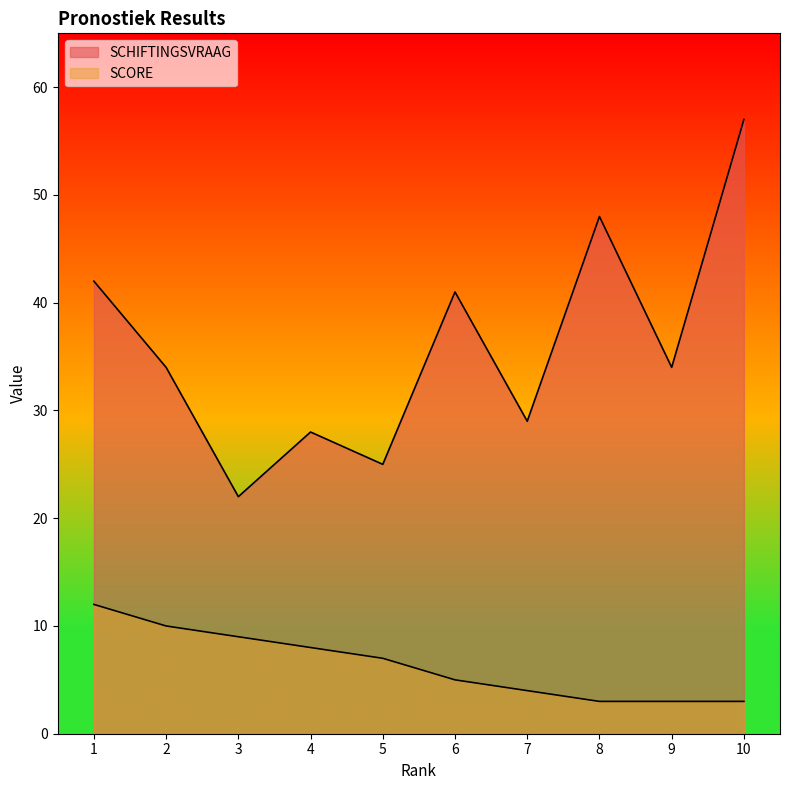

True or false: SCHIFTINGSVRAAG and SCORE cross at least once.

False